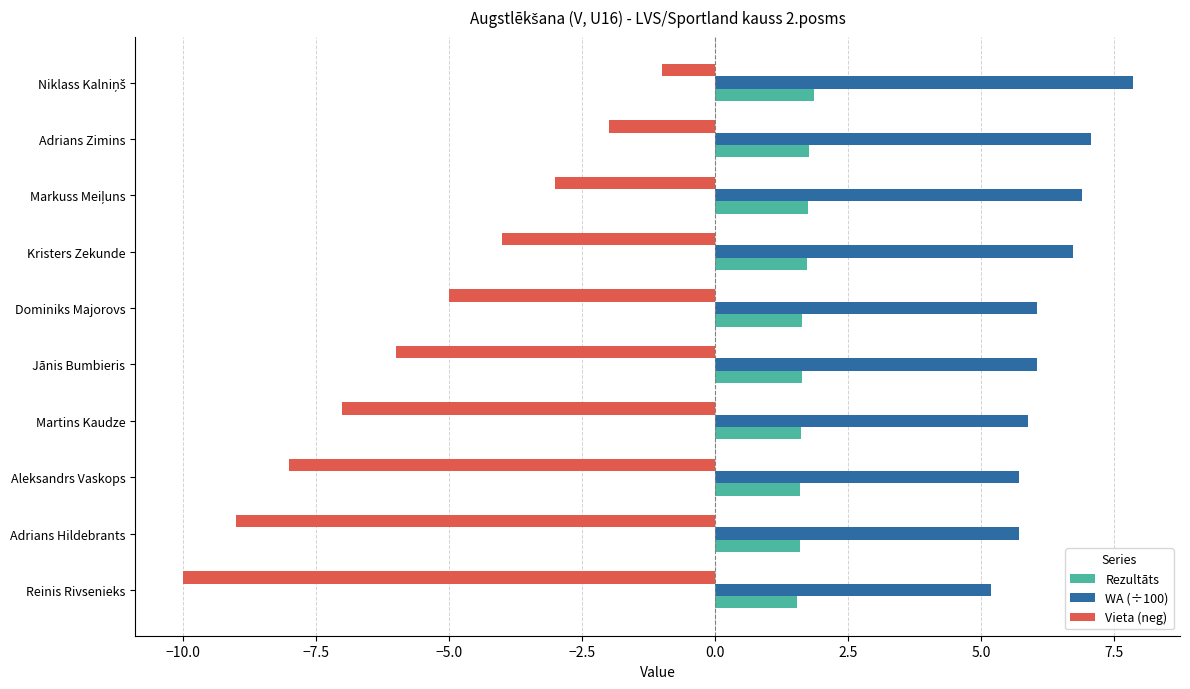

Is it true that Vieta (neg) equals -10.5 at Martins Kaudze?

False